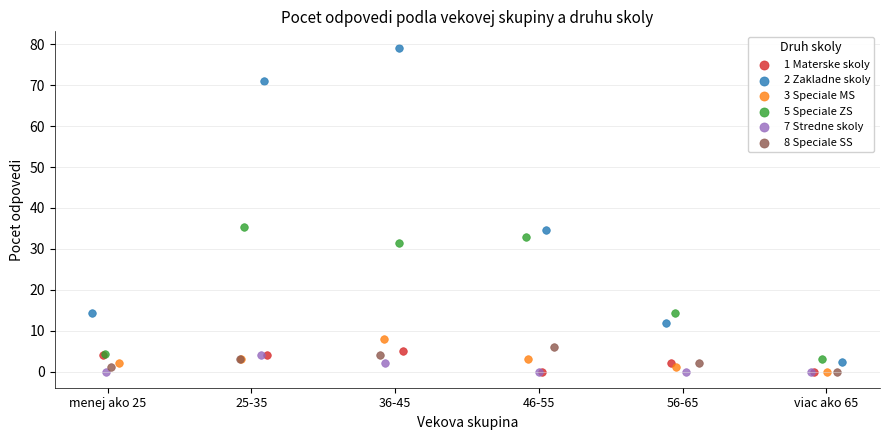

Which series has the widest spread of Y values?

2 Zakladne skoly